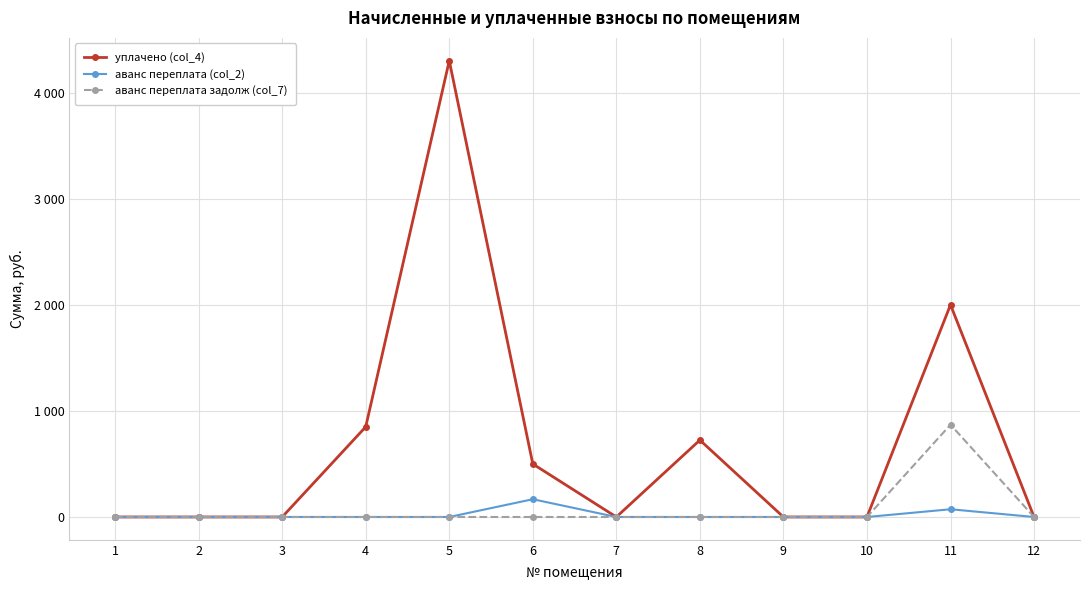

Where is the first local maximum for аванс переплата (col_2)?

6